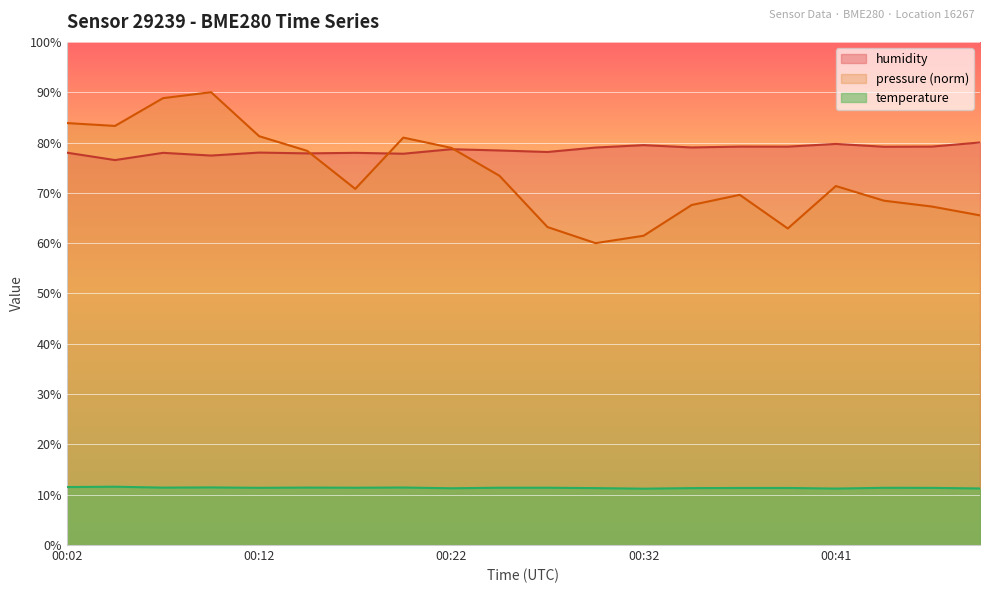

True or false: humidity and pressure cross at least once.

True